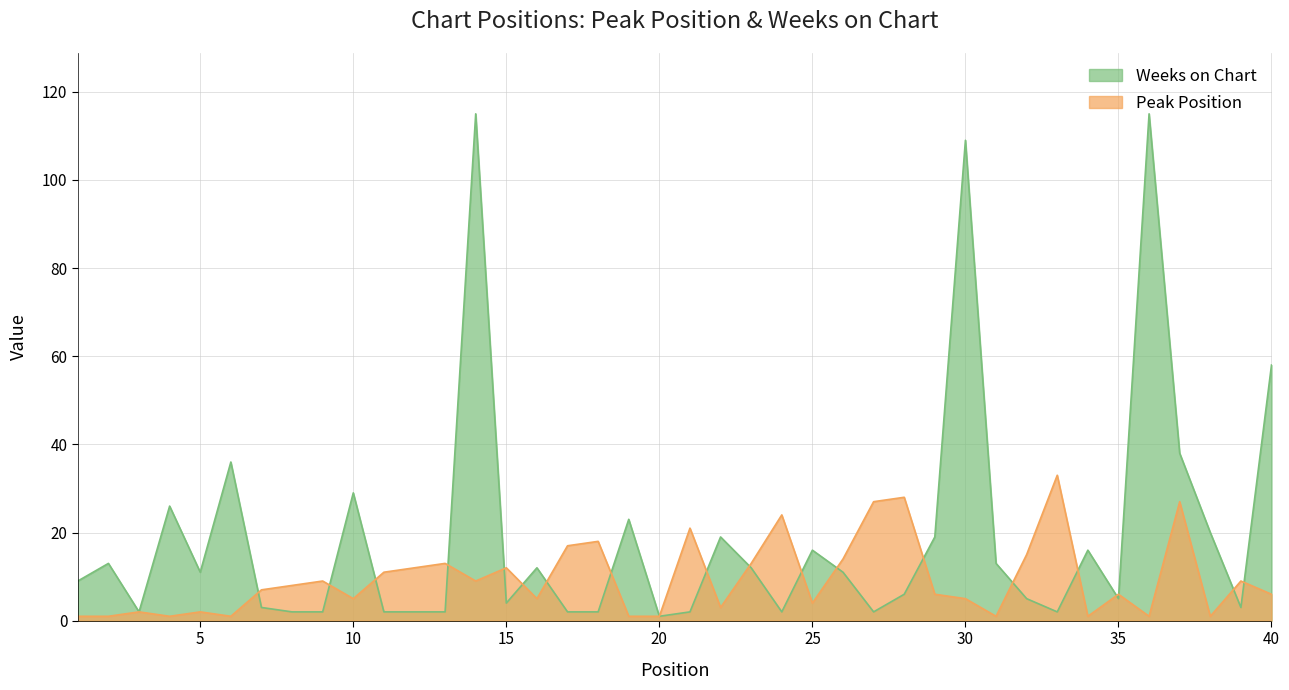

Between which two adjacent categories do Weeks on Chart and Peak Position first intersect?

6 and 7